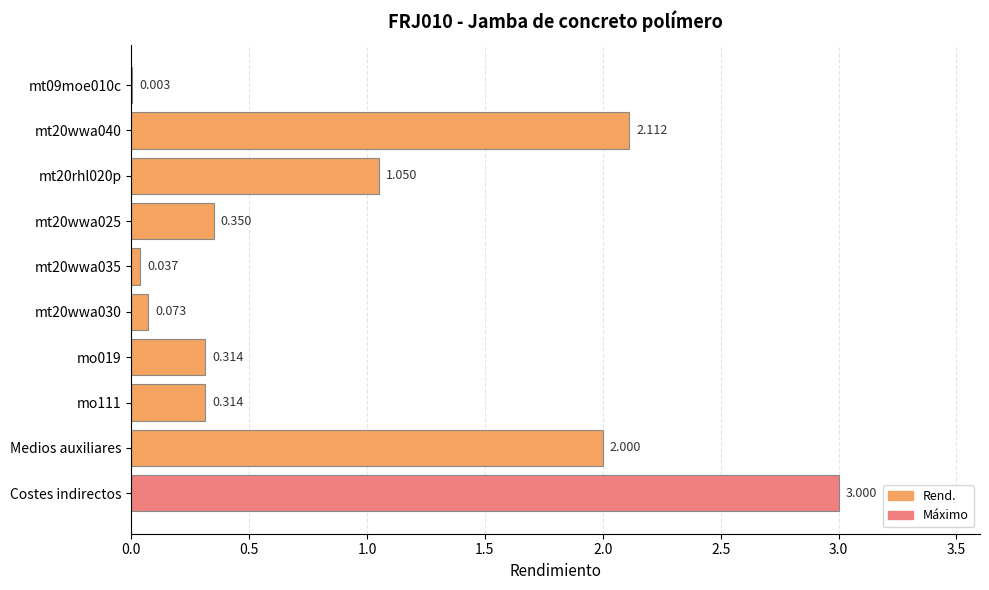

Which label corresponds to the largest value in the chart?

Costes indirectos